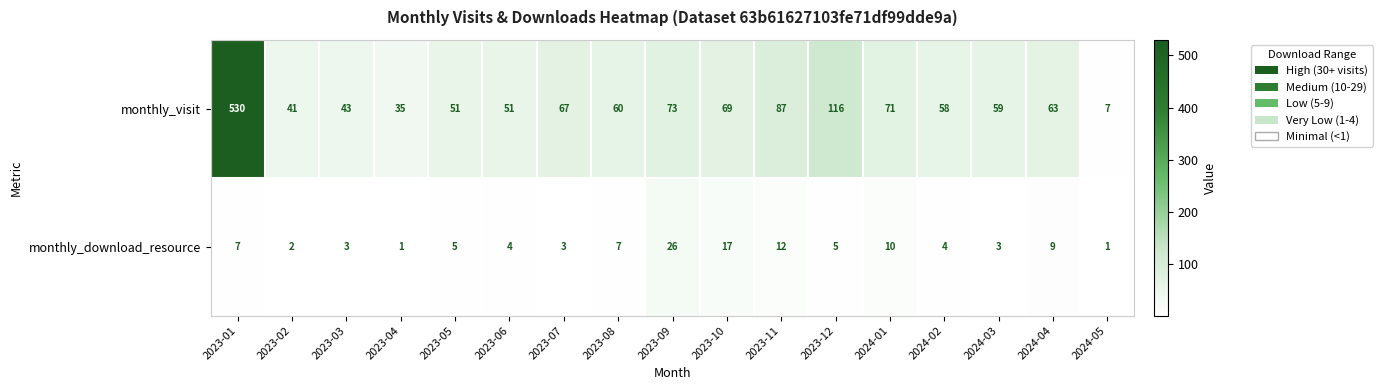

True or false: monthly_download_resource has a value of 26 at 2023-10.

False